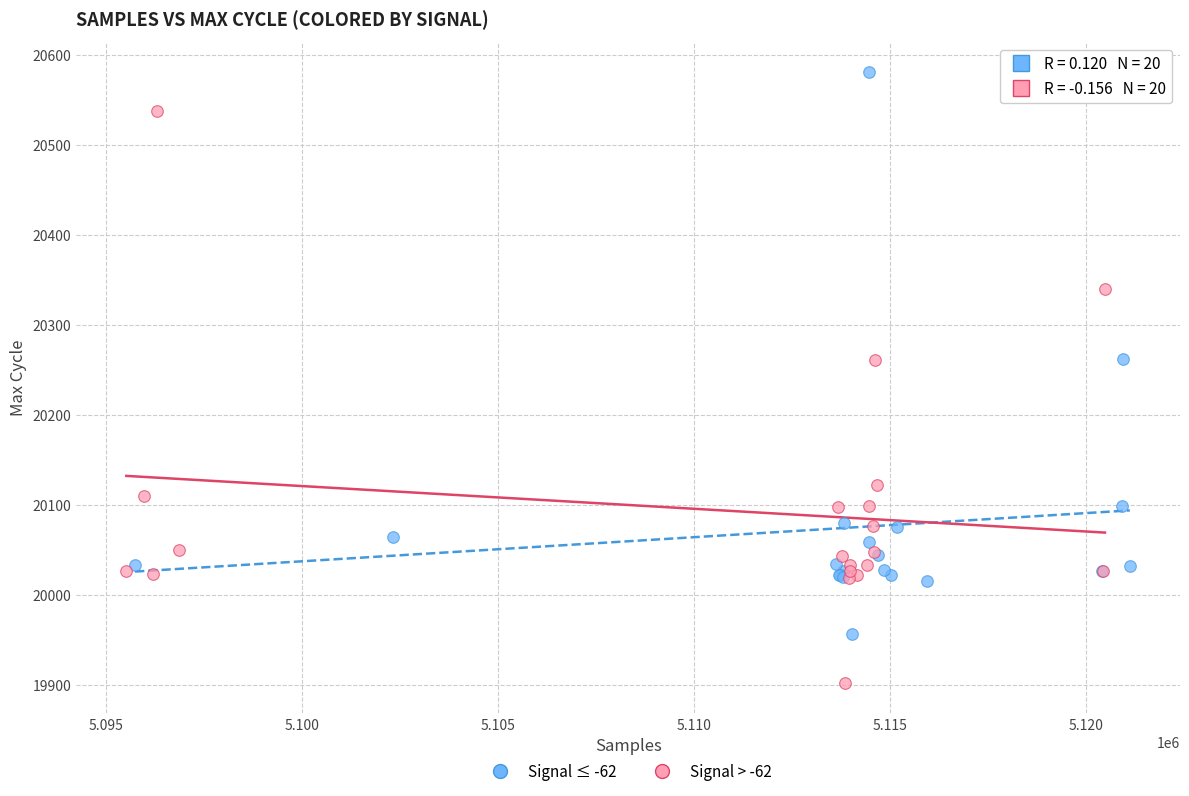

Which series reaches the maximum Y coordinate?

Signal ≤ -62